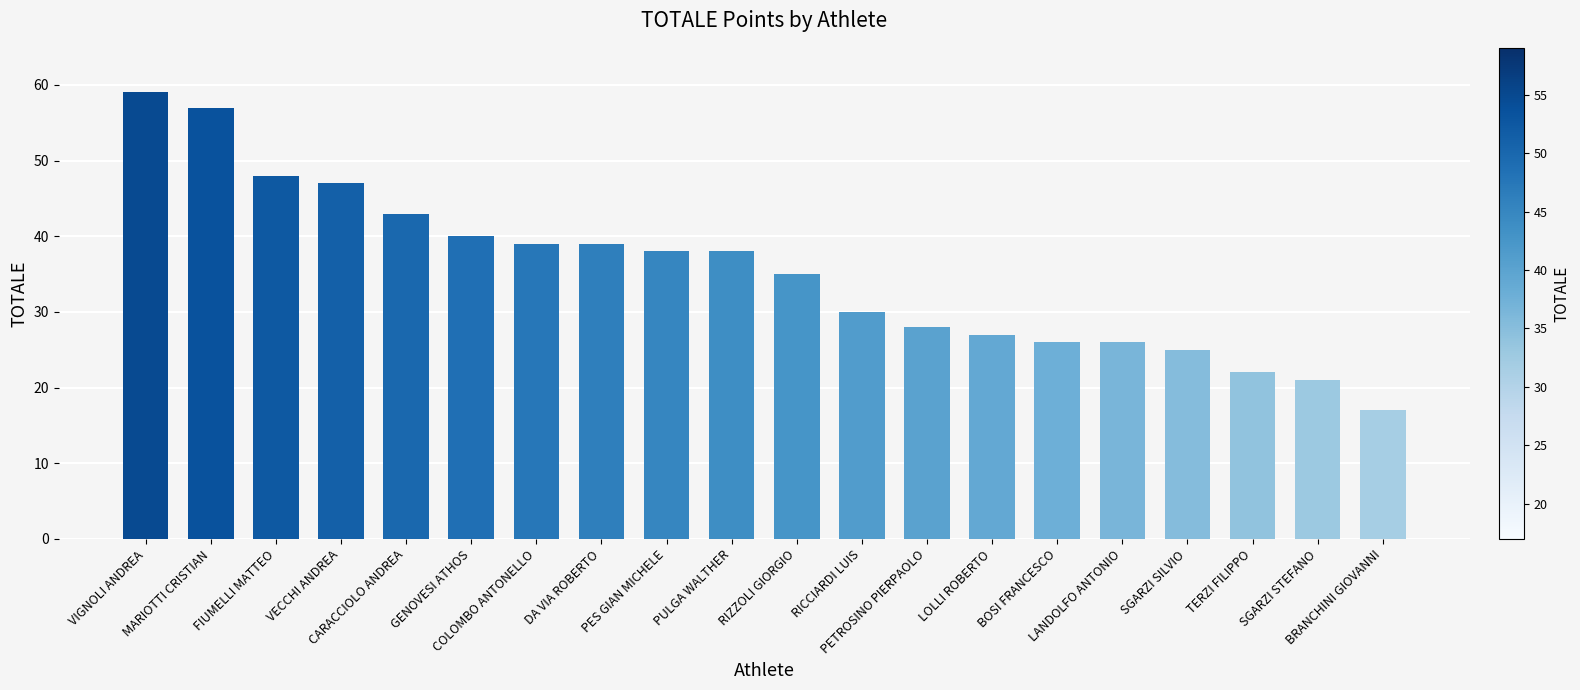

What is the value of the 8th bar from the left?

39